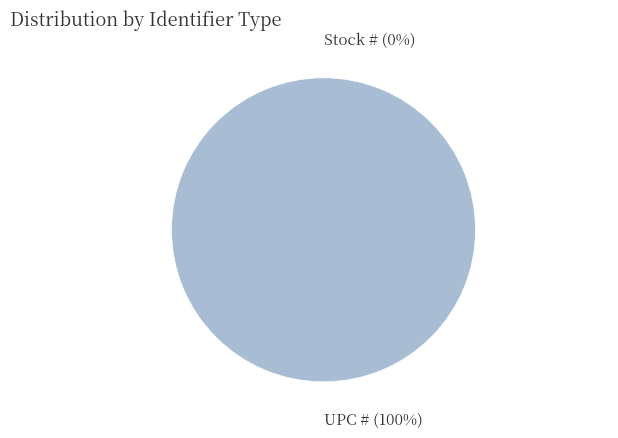

Which category has the smallest portion of the pie?

Stock #